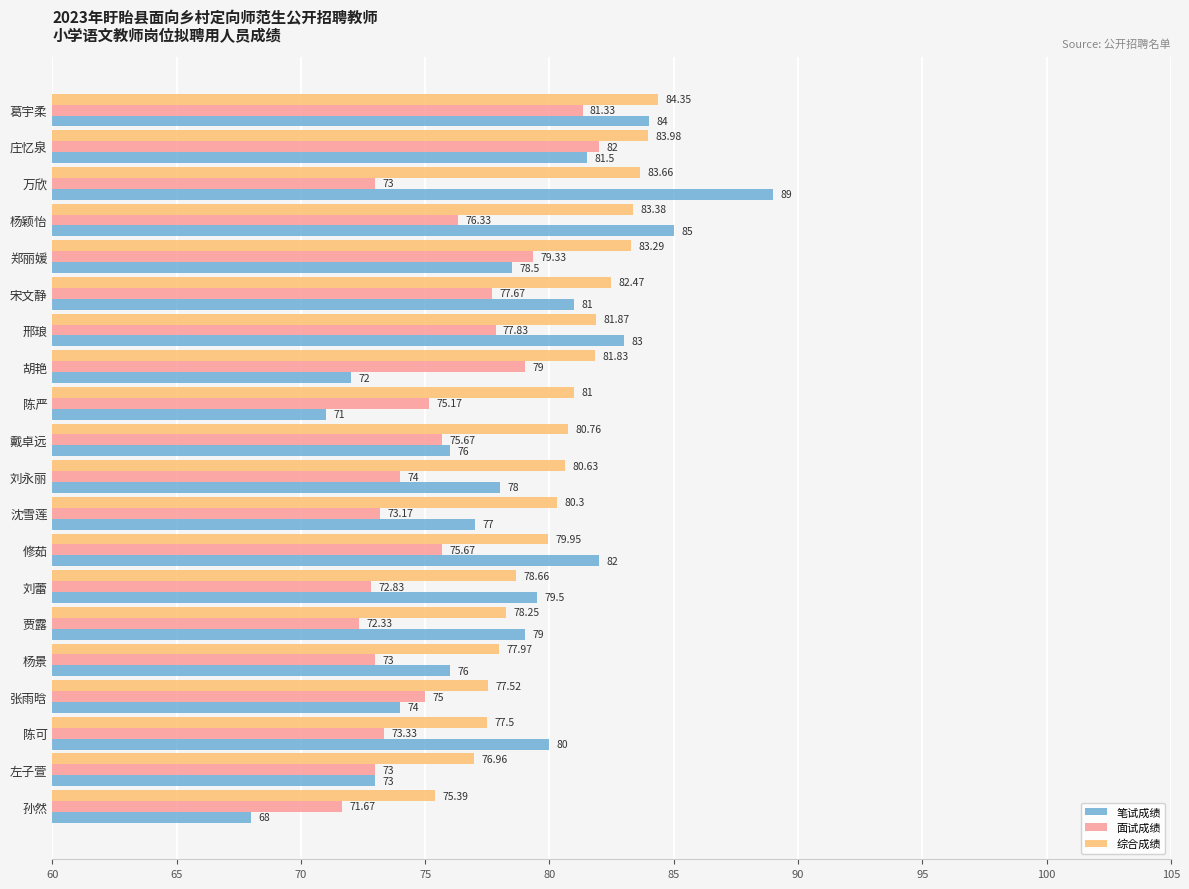

What is the smallest value displayed?

68.0